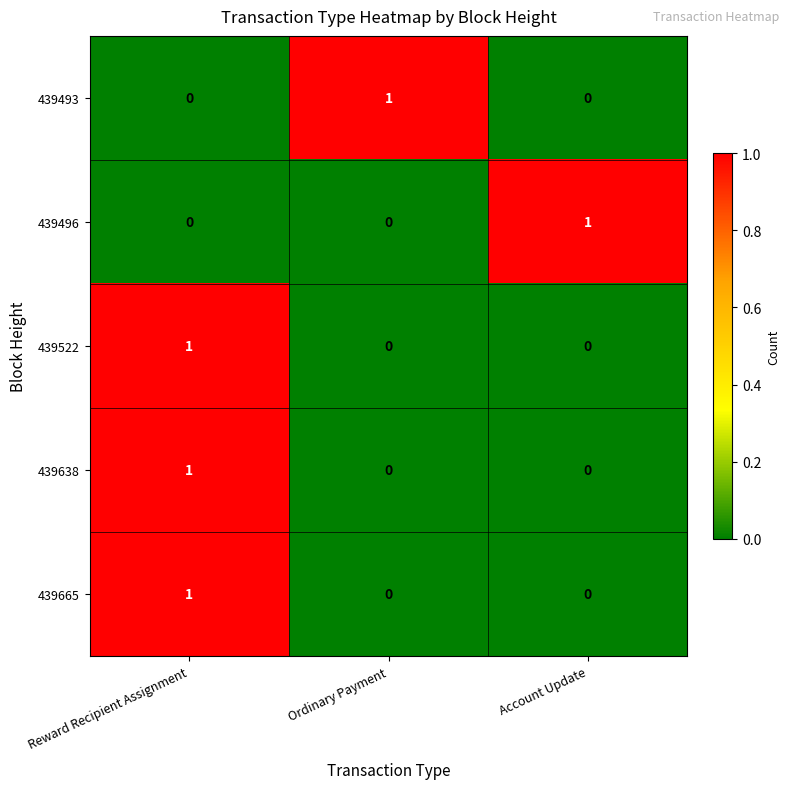

Reading left to right, extract all data points from this chart.

439493: 0	1	0
439496: 0	0	1
439522: 1	0	0
439638: 1	0	0
439665: 1	0	0